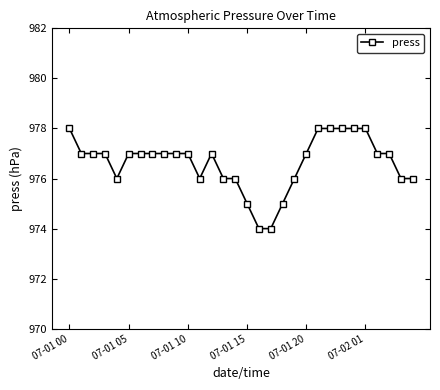

What is the greatest value displayed?

978